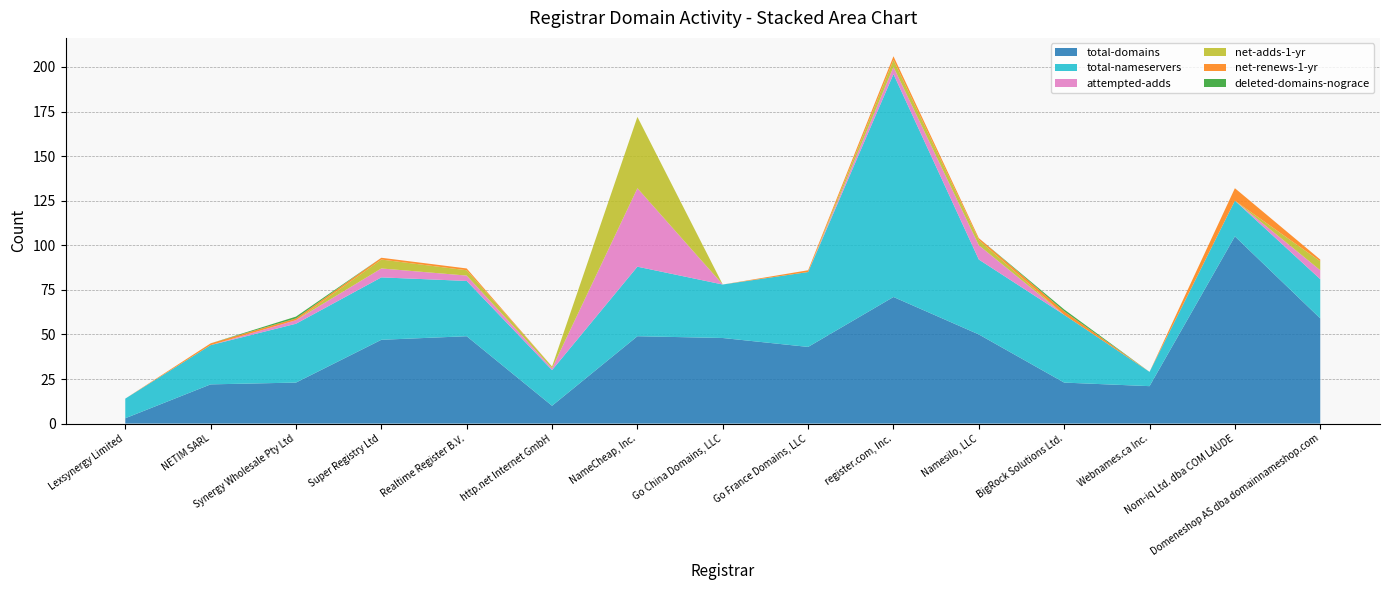

Reading left to right, list all the values displayed in this chart.

total-domains: 3	22	23	47	49	10	49	48	43	71	50	23	21	105	59
total-nameservers: 11	22	33	35	31	20	39	30	42	125	42	38	8	20	22
attempted-adds: 0	0	2	5	3	1	44	0	0	4	8	0	0	0	5
net-adds-1-yr: 0	0	0	5	3	1	40	0	0	4	3	0	0	0	5
net-renews-1-yr: 0	1	1	1	1	0	0	0	1	2	1	2	0	7	1
deleted-domains-nograce: 0	0	1	0	0	0	0	0	0	0	0	1	0	0	0